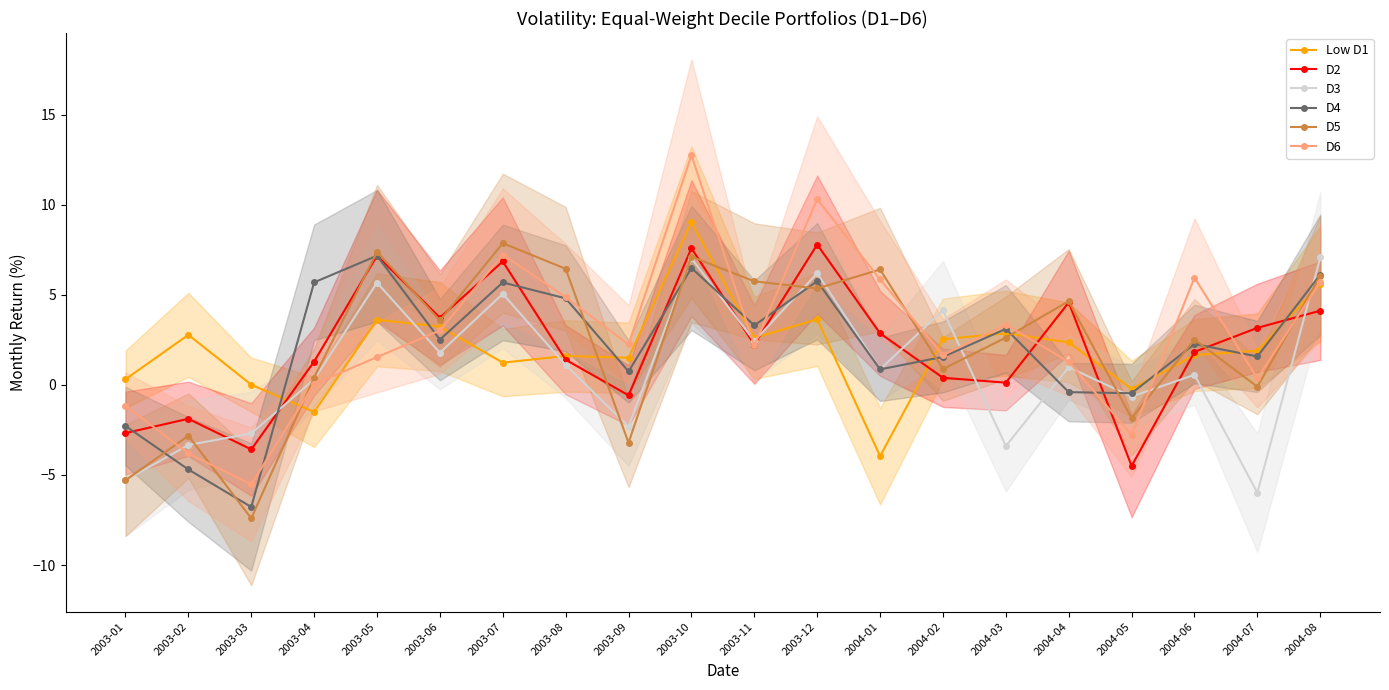

What is the average value of the D6 series?

2.8